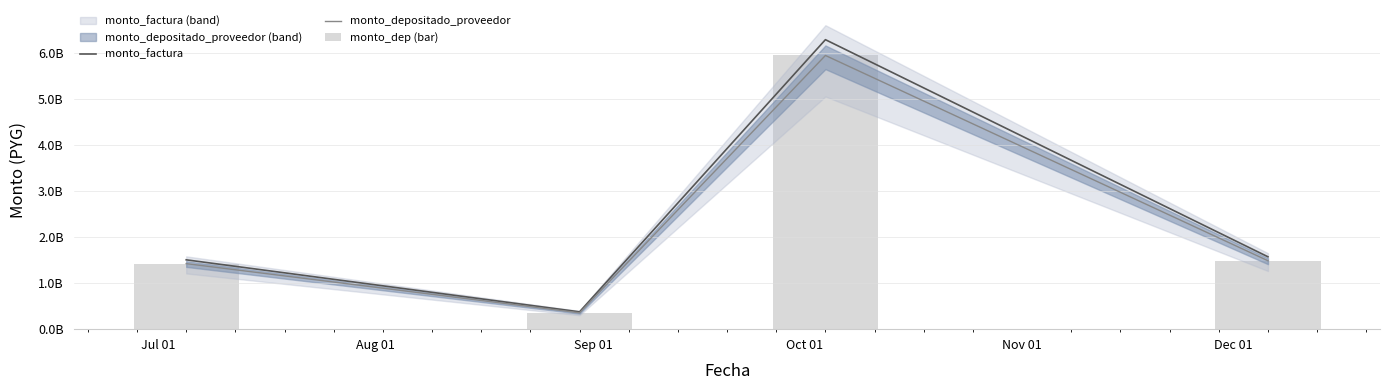

How many groups of bars are there?

4